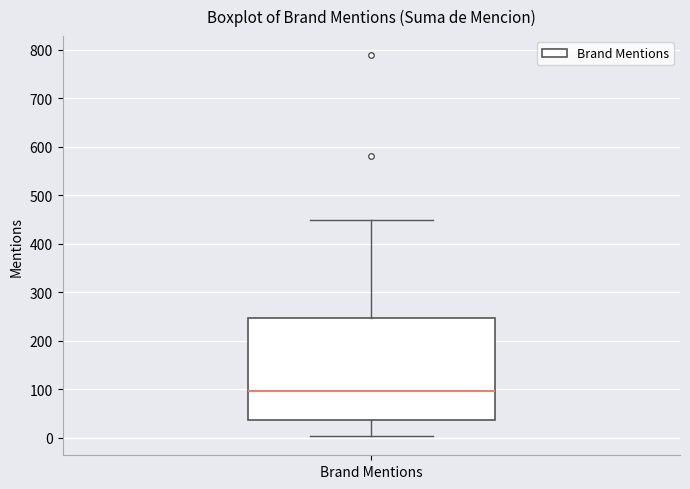

Where does the upper whisker of the box for Brand Mentions end on the y-axis? The values are not printed on the chart, so give them approximately, as read against the axis.

450